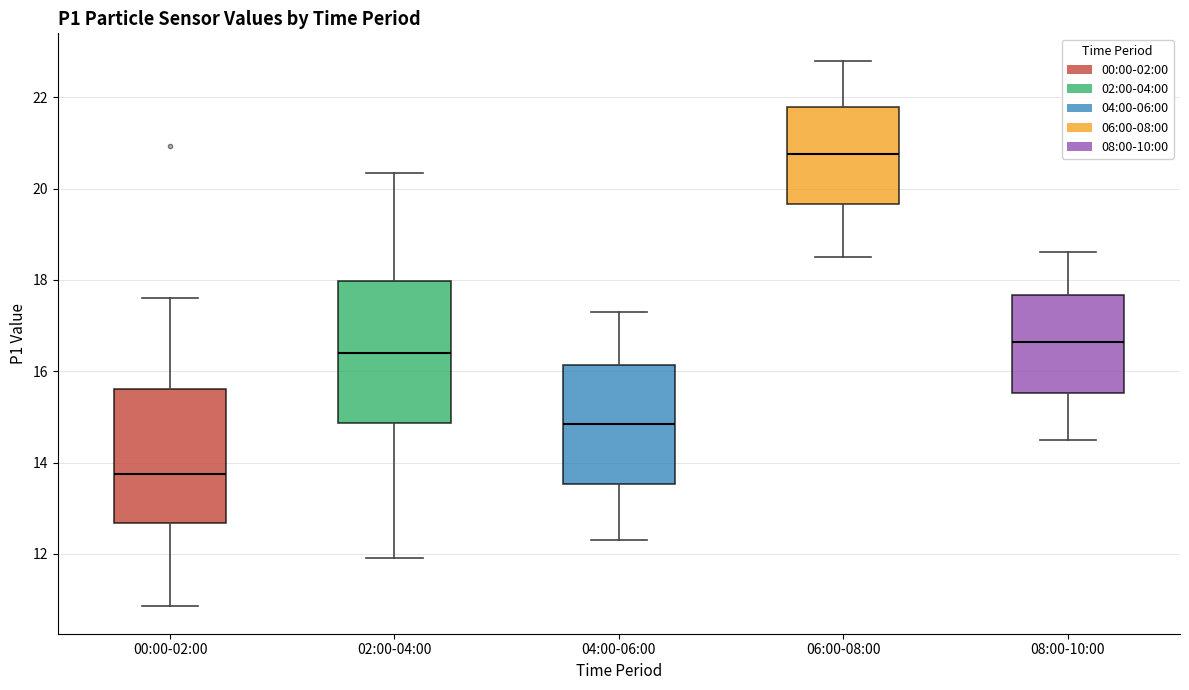

Reading left to right, transcribe this box plot: for each box, give where its median line is, the range the box spans, and where its two whiskers end, as read against the y-axis. The values are not printed on the chart, so give them approximately, as read against the axis.

00:00-02:00: median 13.8, box 12.6 to 15.6, whiskers 10.8 to 17.6
02:00-04:00: median 16.4, box 14.8 to 18.0, whiskers 12.0 to 20.4
04:00-06:00: median 14.8, box 13.6 to 16.2, whiskers 12.4 to 17.4
06:00-08:00: median 20.8, box 19.6 to 21.8, whiskers 18.6 to 22.8
08:00-10:00: median 16.6, box 15.6 to 17.6, whiskers 14.6 to 18.6